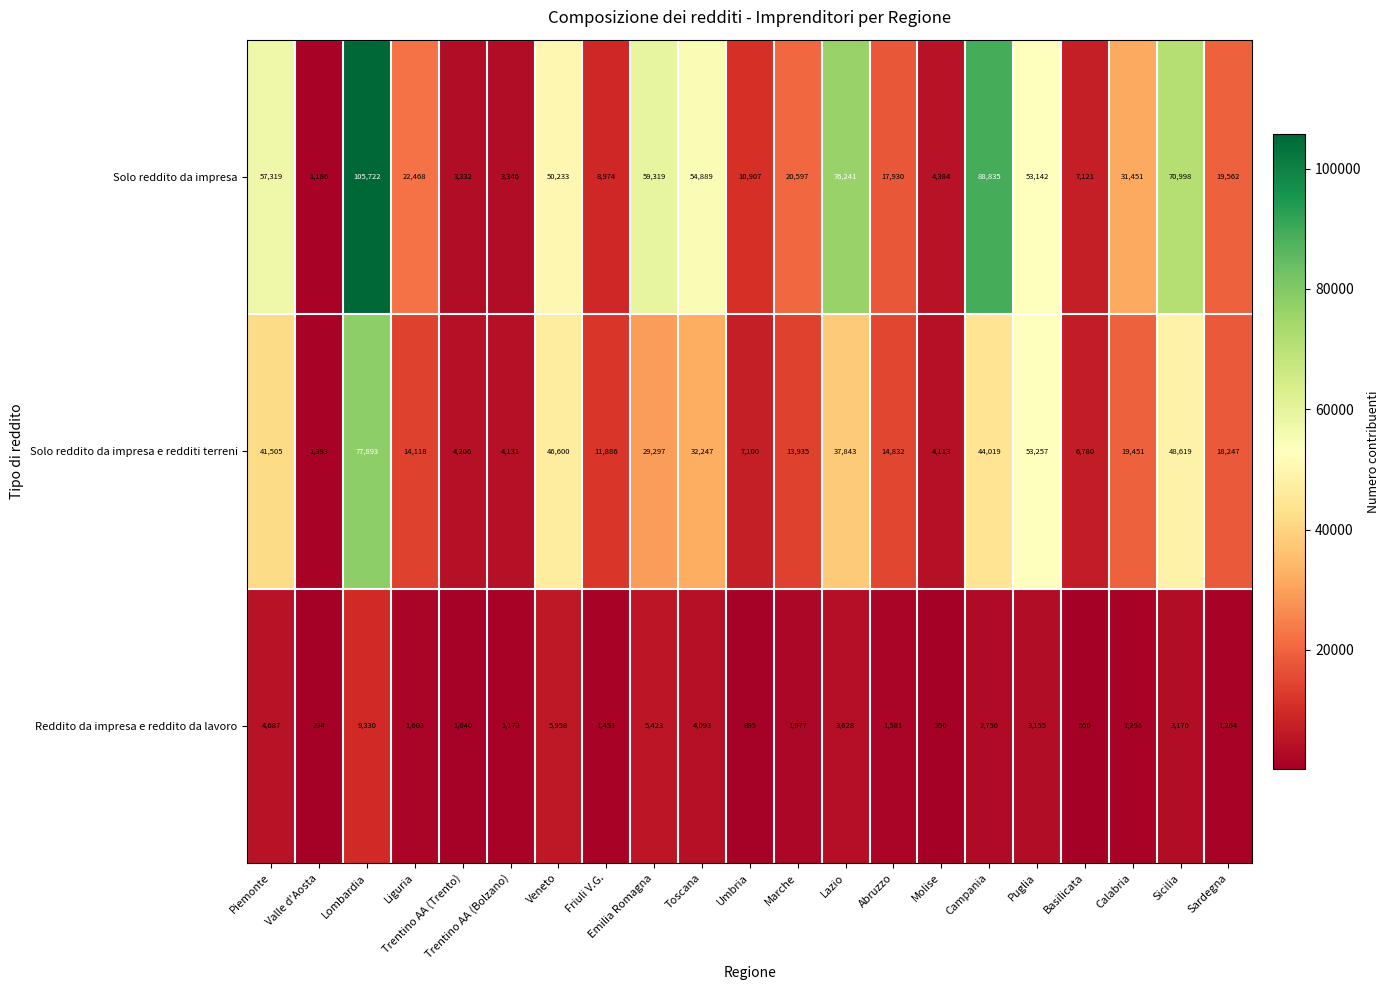

Which series changed the most between Trentino AA (Bolzano) and Molise?

Solo reddito da impresa